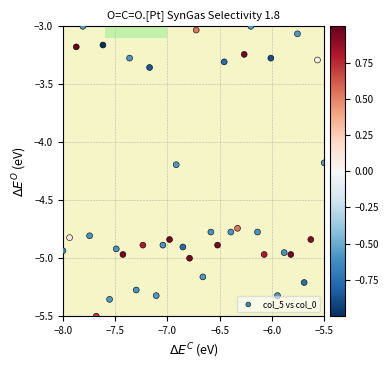

What is the range of X values (max minus min)?

2.5